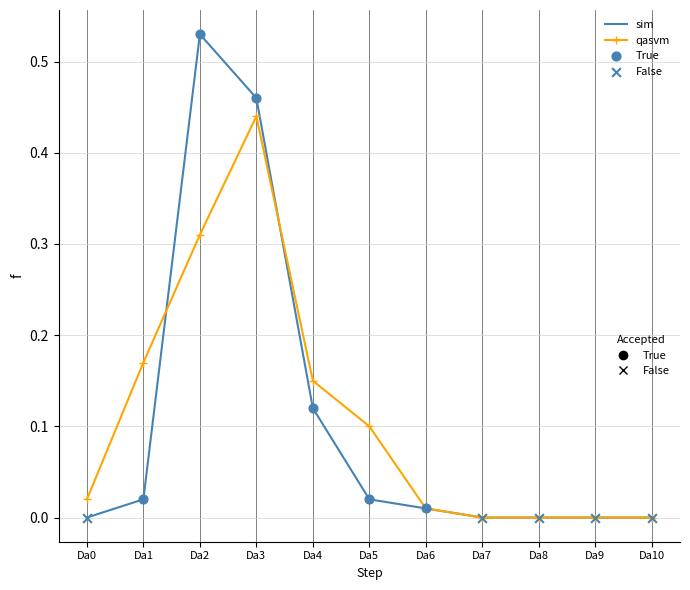

At which category does the chart reach its peak across all series?

Da2